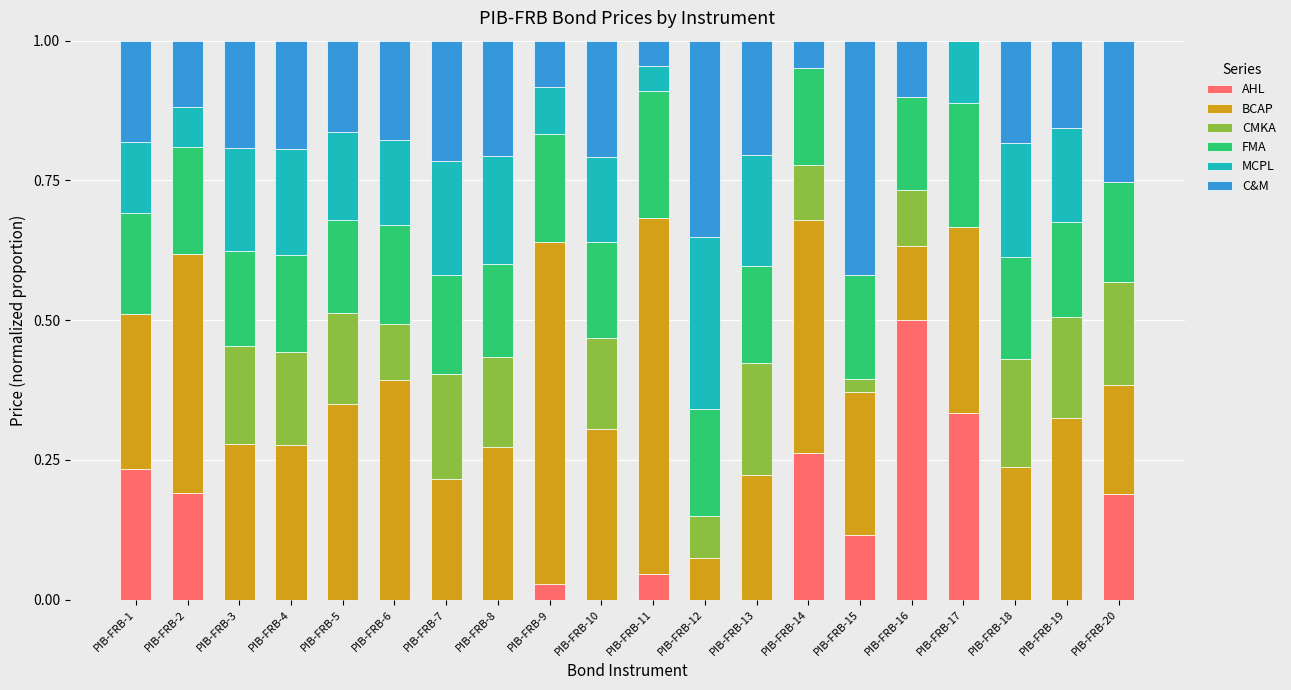

True or false: AHL has a value of 0.1 at PIB-FRB-15.

True